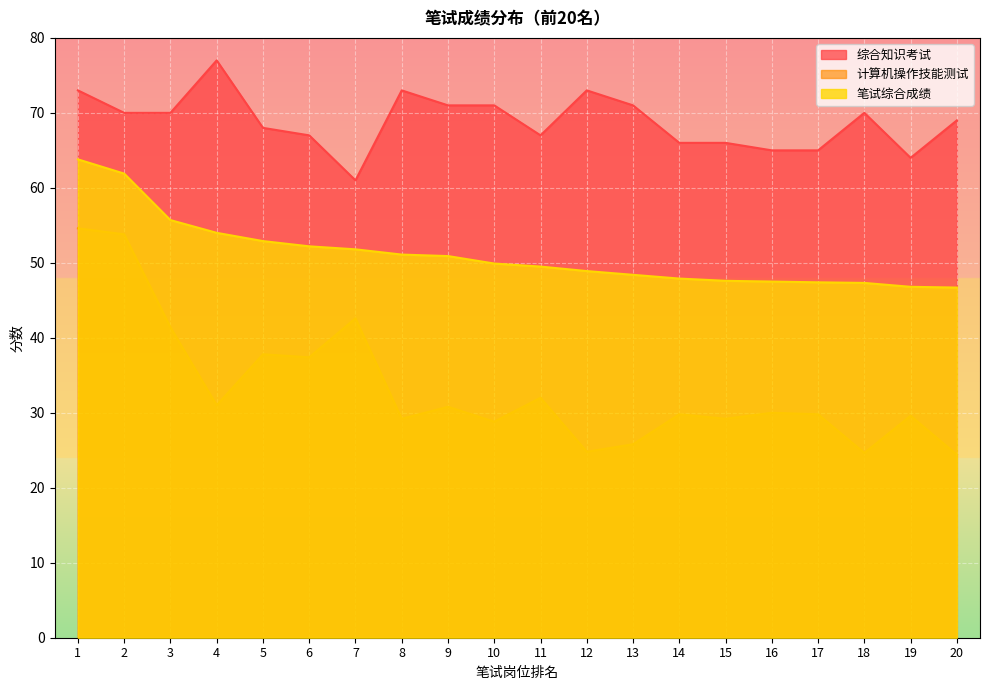

How many lines are shown in the chart?

3